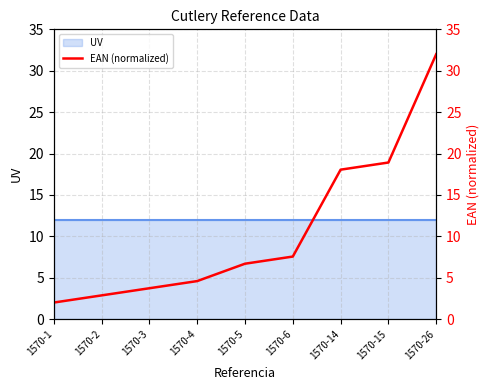

Between 1570-6 and 1570-5, which is larger?

1570-6